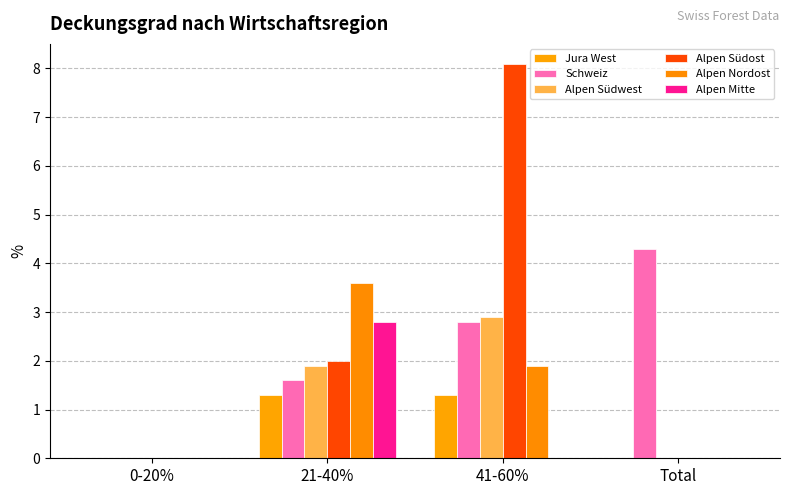

How many data points in Jura West are above 1?

2